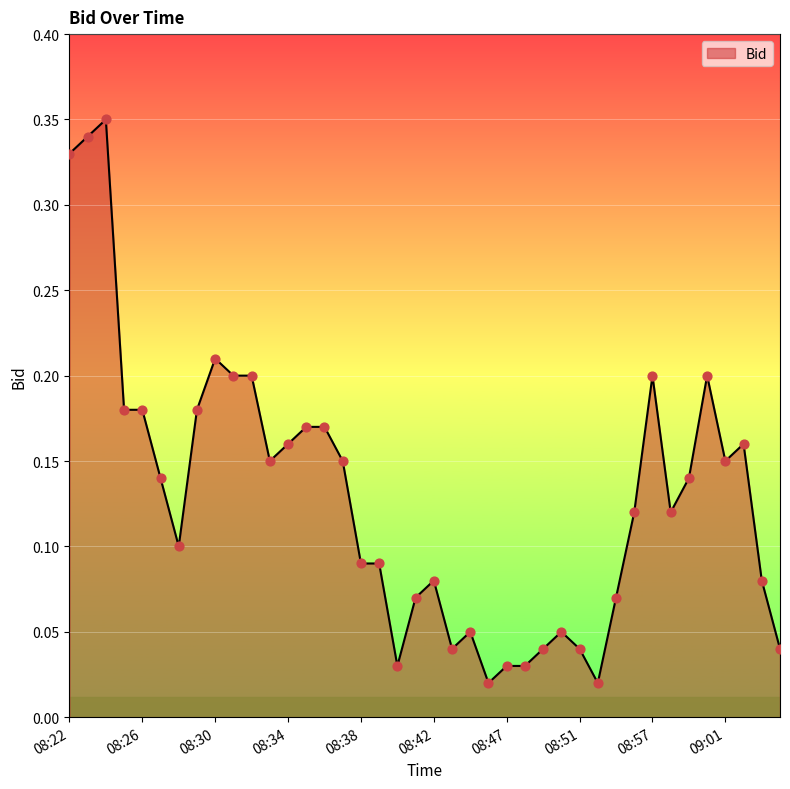

Does the chart have visible grid lines?

Yes